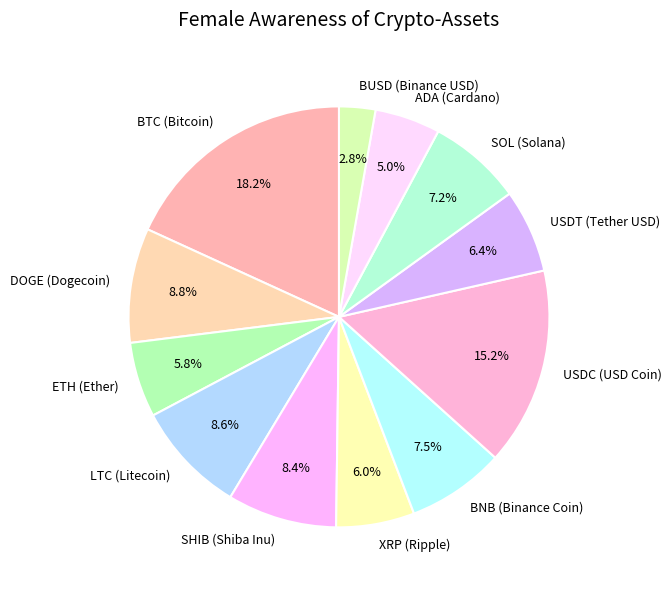

To the nearest percent, what percentage of the pie is SOL (Solana)?

7%